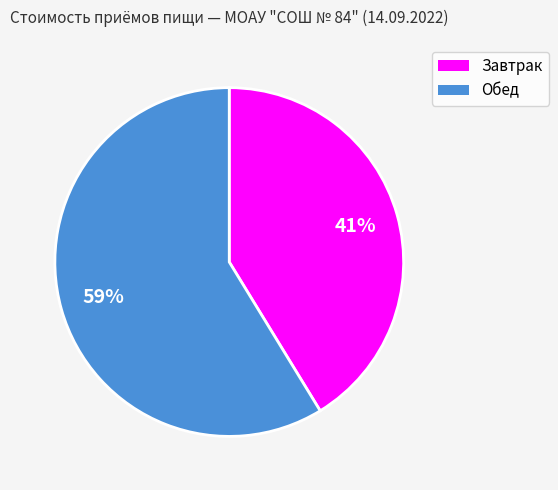

How many slices are in this pie chart?

2